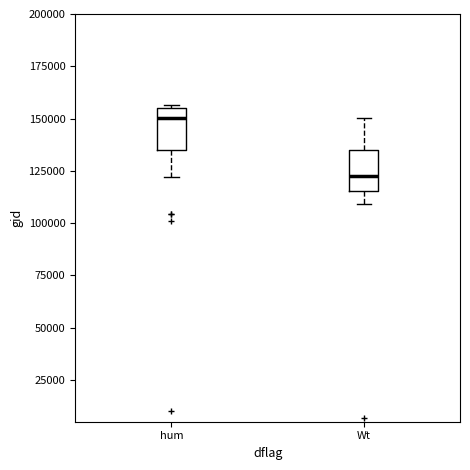

Reading left to right, read every box against the y-axis: the position of its median line, the range the box covers, and the ends of its whiskers. The values are not printed on the chart, so give them approximately, as read against the axis.

hum: median 150000, box 135000 to 155000, whiskers 120000 to 155000 (just above the box's upper edge)
Wt: median 120000, box 115000 to 135000, whiskers 110000 to 150000